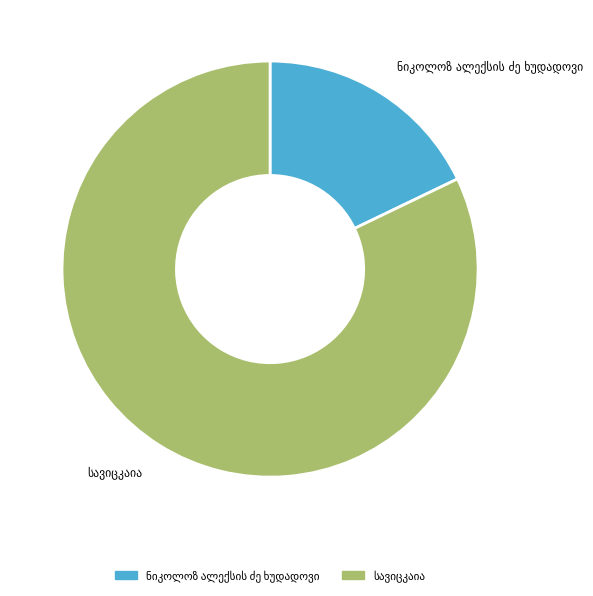

Is there any slice that represents more than half of the pie?

Yes